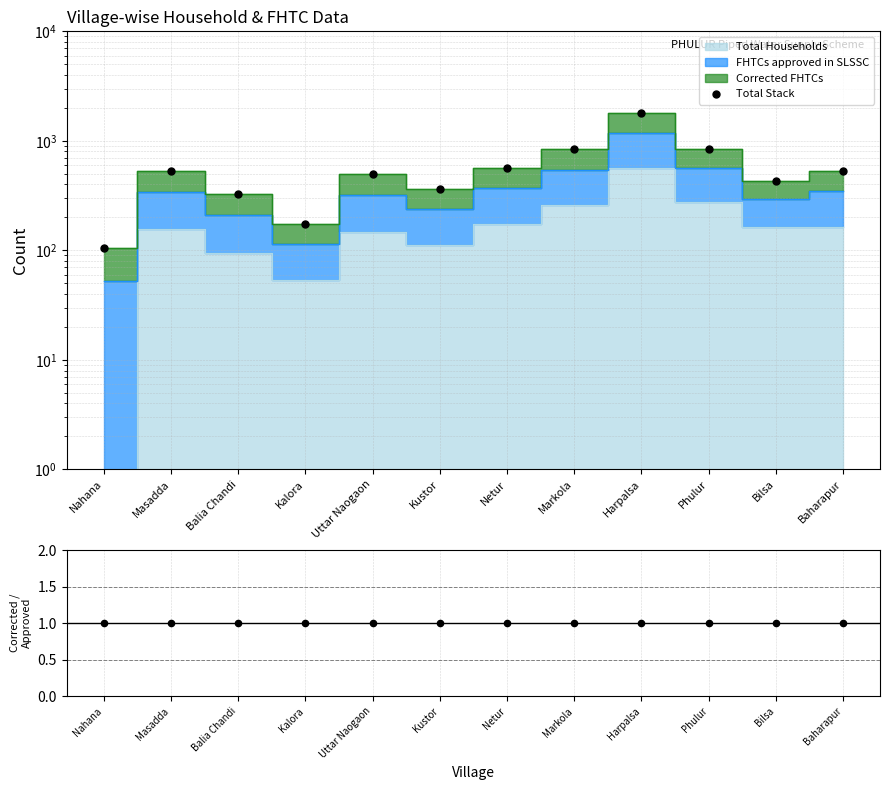

What is the change in value from Masadda to Bilsa?

-104